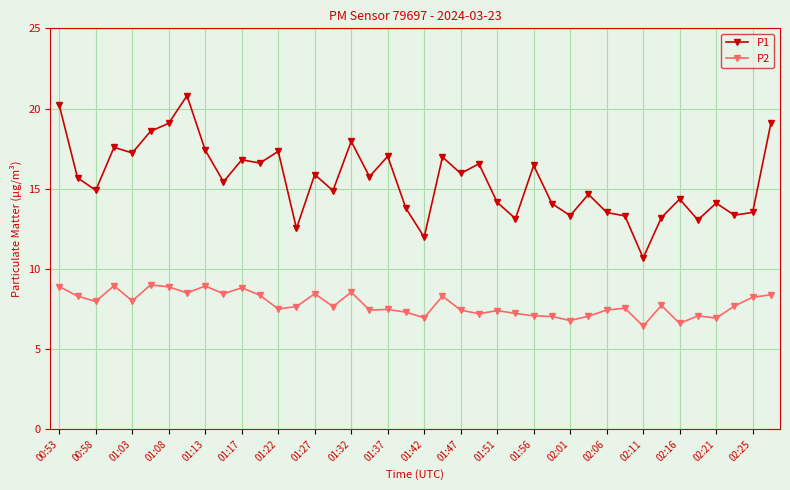

What is the average value of the P1 series?

15.5